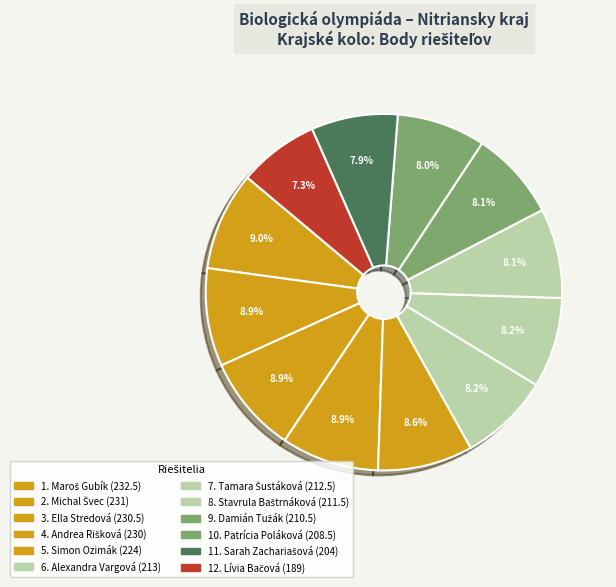

Which category has the smallest portion of the pie?

Lívia Bačová